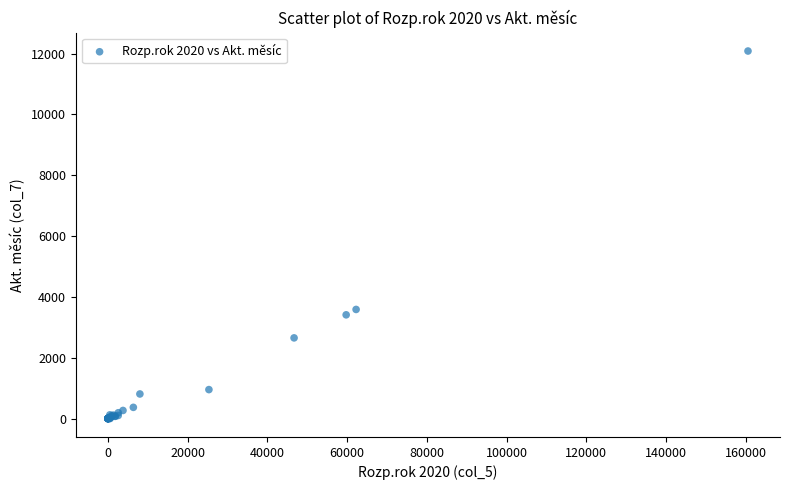

What Y value in the scatter plot is closest to 6042?

3588.6